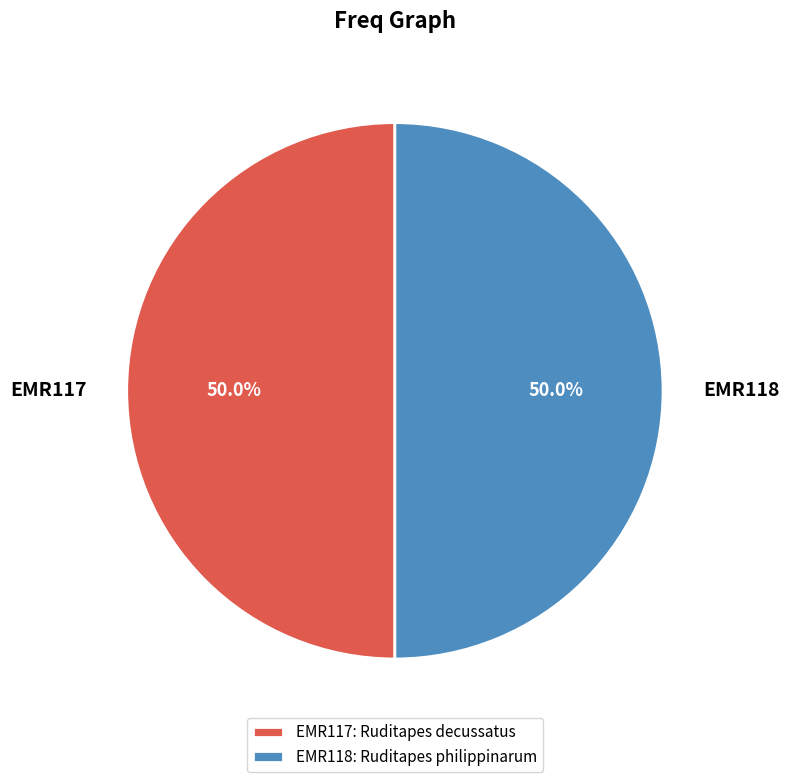

Approximately how many times larger is the value at EMR117 compared to EMR118?

1.0